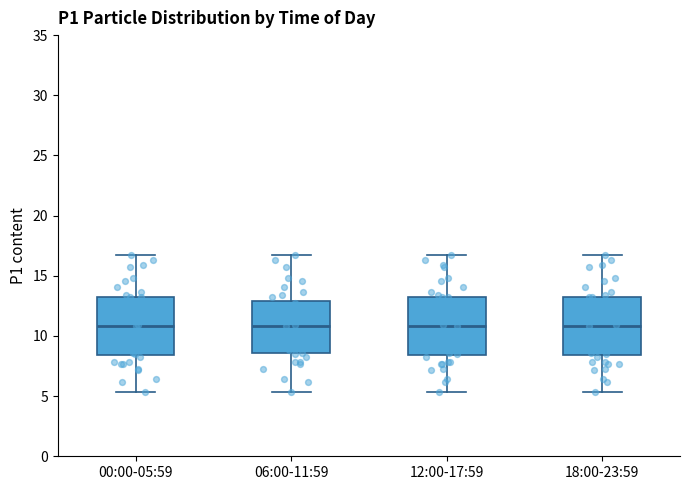

Where is the lower edge of the box for 18:00-23:59 on the y-axis? The values are not printed on the chart, so give them approximately, as read against the axis.

8.5